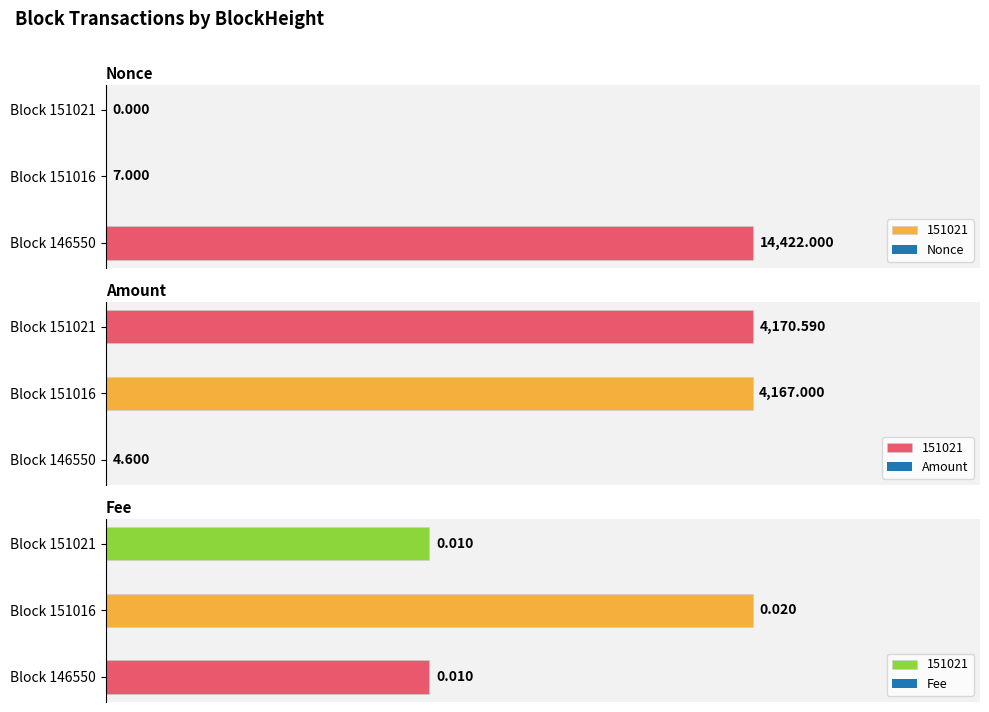

Which series changed the most between 151021 and 151016?

Nonce